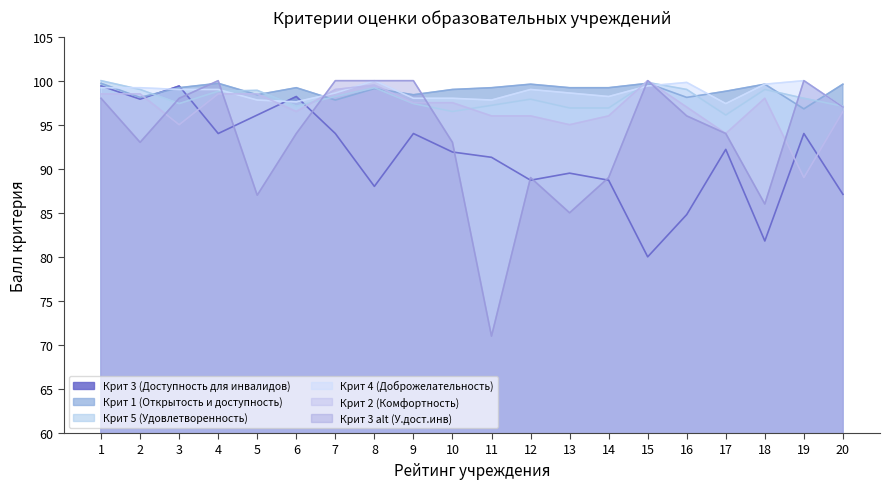

True or false: Крит 1 (Открытость и доступность) and Крит 2 (Комфортность) cross at least once.

True